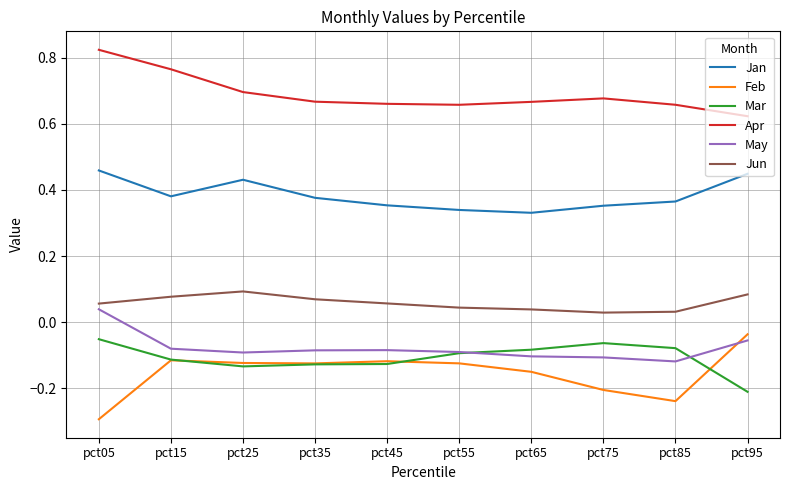

What is the difference between the highest and lowest values at pct15?

0.9